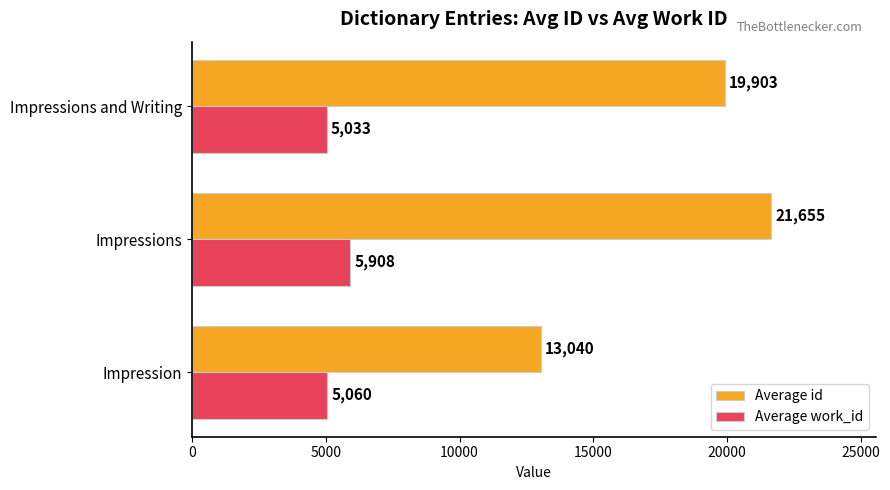

At which category is the sum across all series the highest?

Impressions